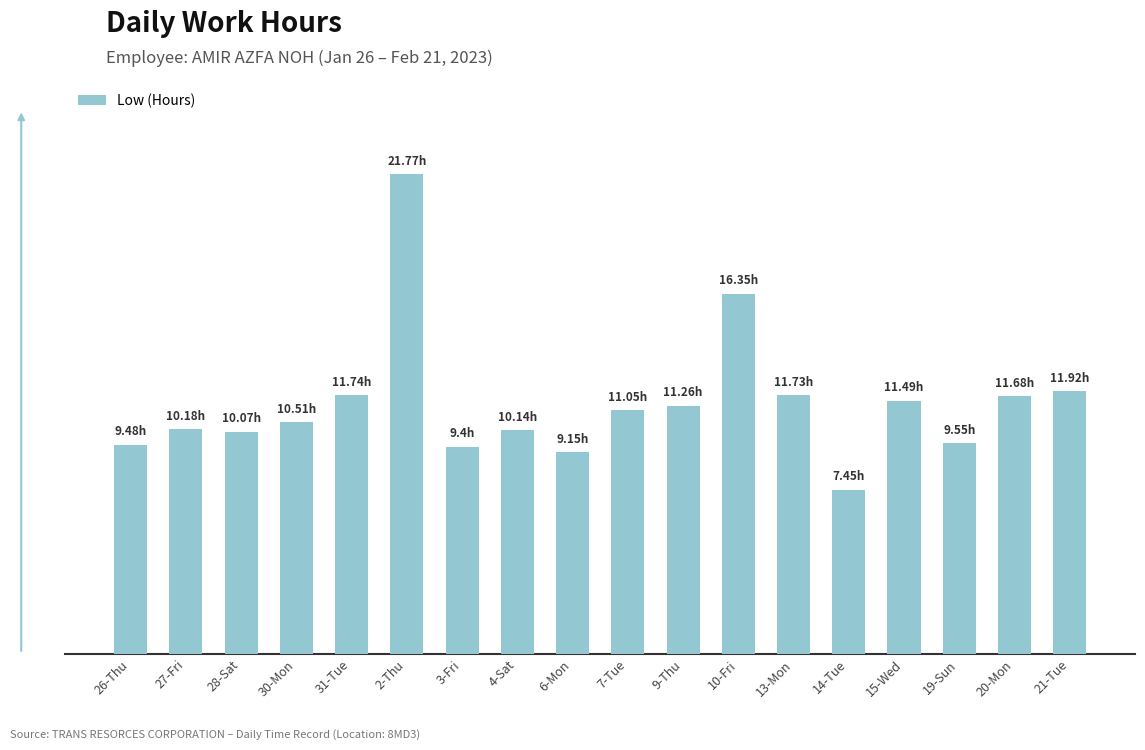

Are the bars grouped side by side (vs. stacked)?

No